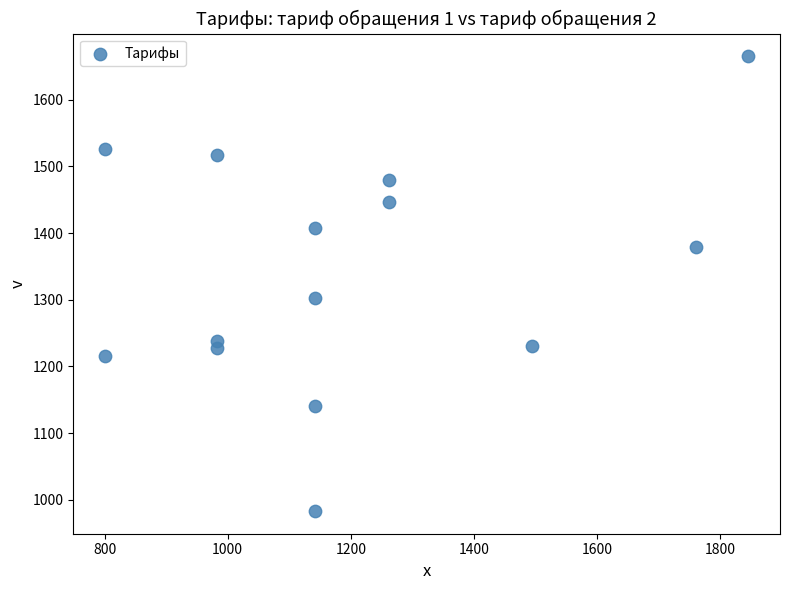

What Y value in the scatter plot is closest to 1324?

1302.8